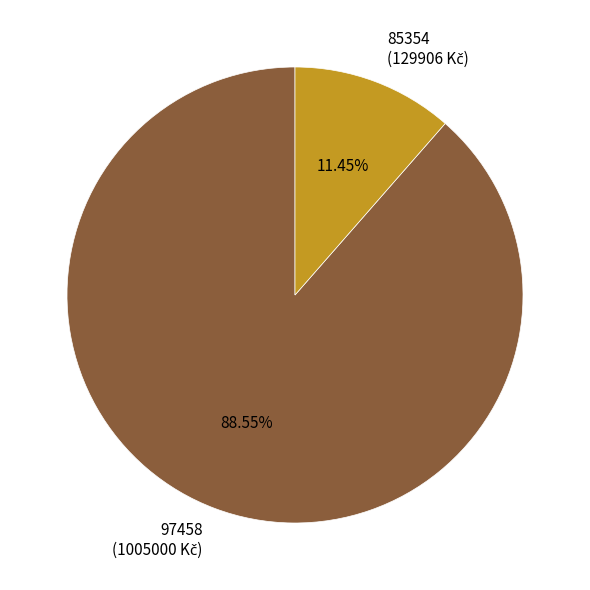

What percentage do 85354 and 97458 together represent?

100.0%